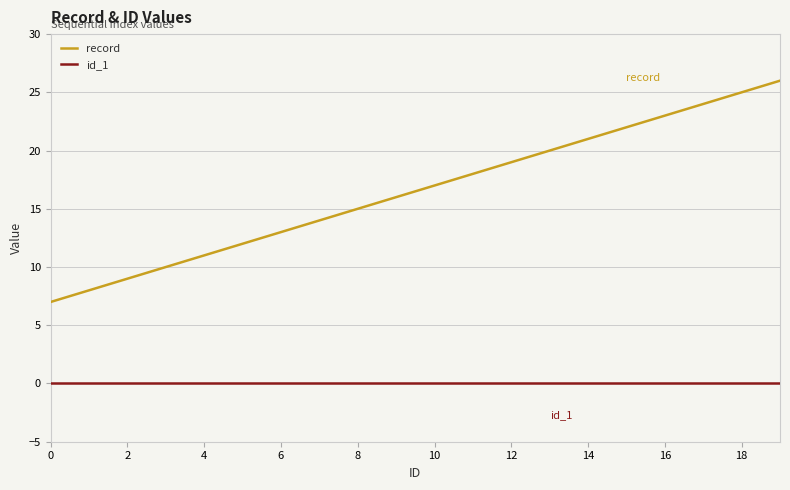

How many distinct data groups are displayed?

2